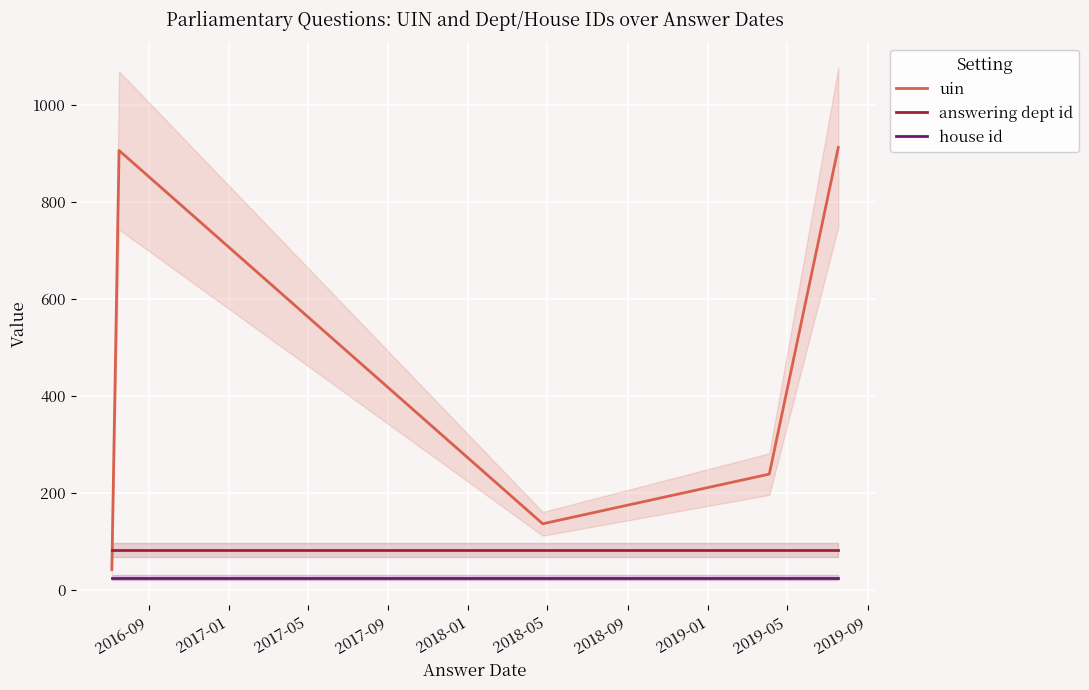

Count the number of data series in this chart.

3